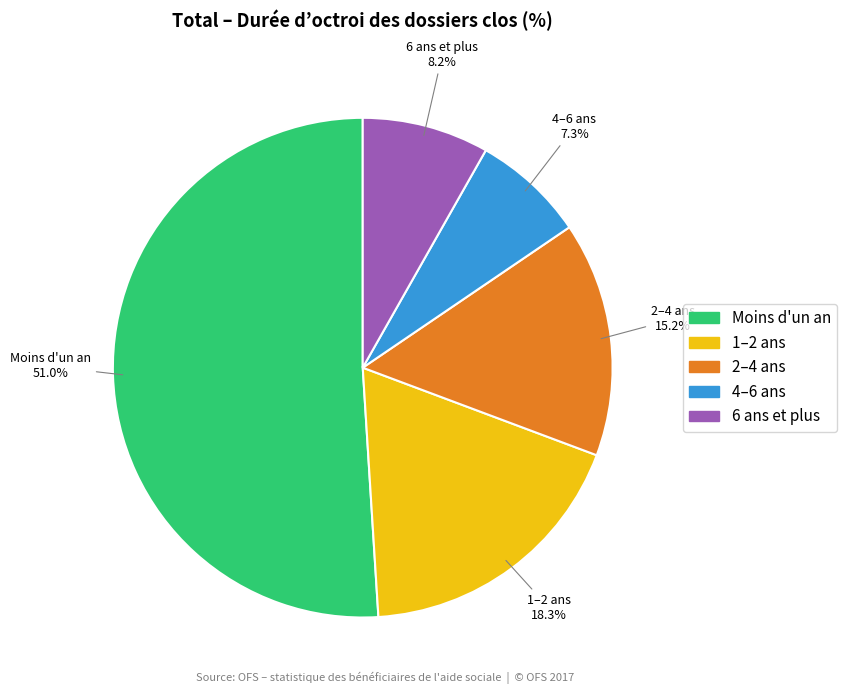

To the nearest percent, what portion does 4–6 ans represent?

7%